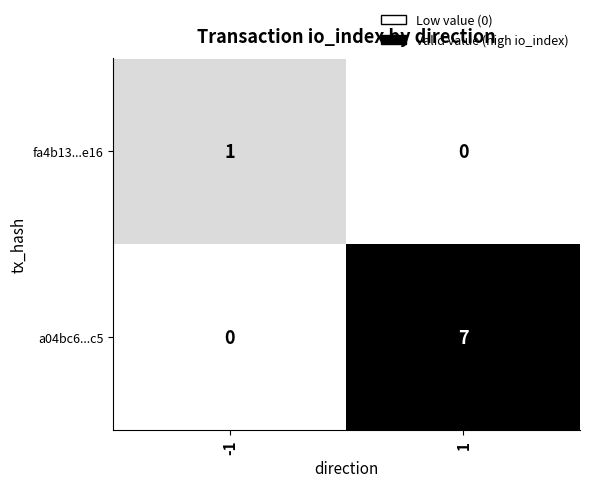

Is the value of a04bc6...c5 at 1 greater than the value of fa4b13...e16 at -1?

Yes